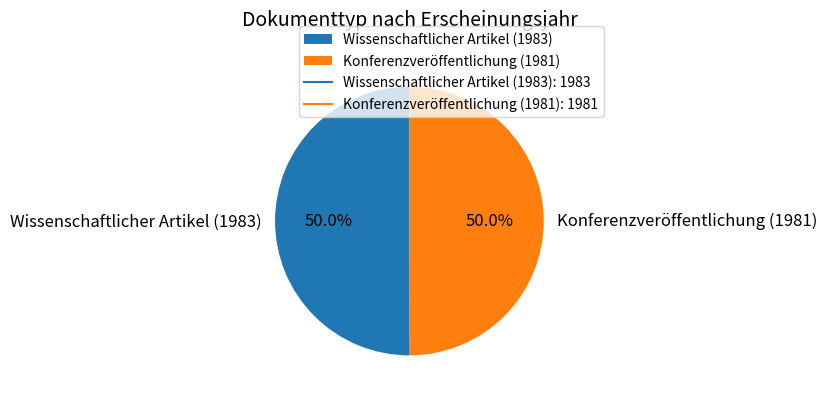

To the nearest percent, what portion does Wissenschaftlicher Artikel (1983) represent?

50%